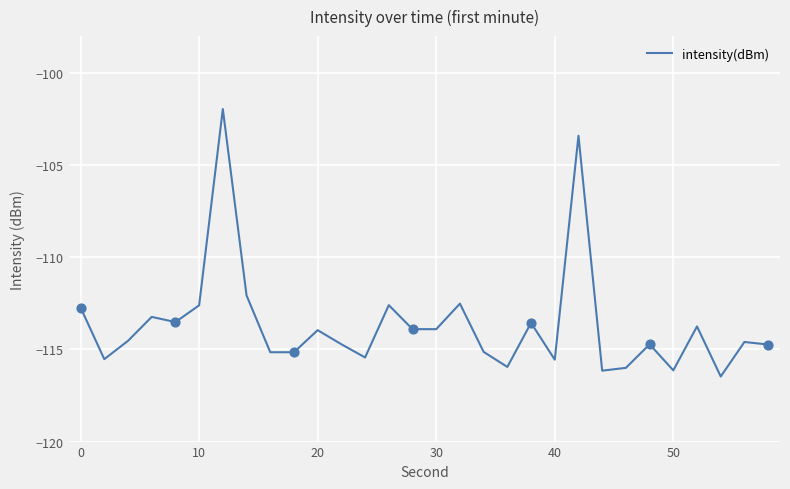

What is the maximum value shown in the chart?

-102.0